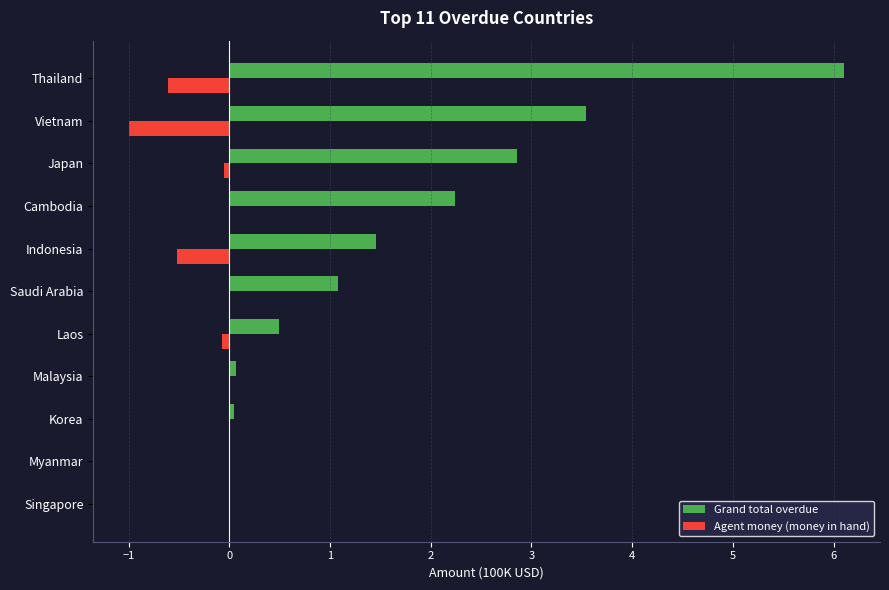

Which series changed the most between Korea and Vietnam?

Grand total overdue